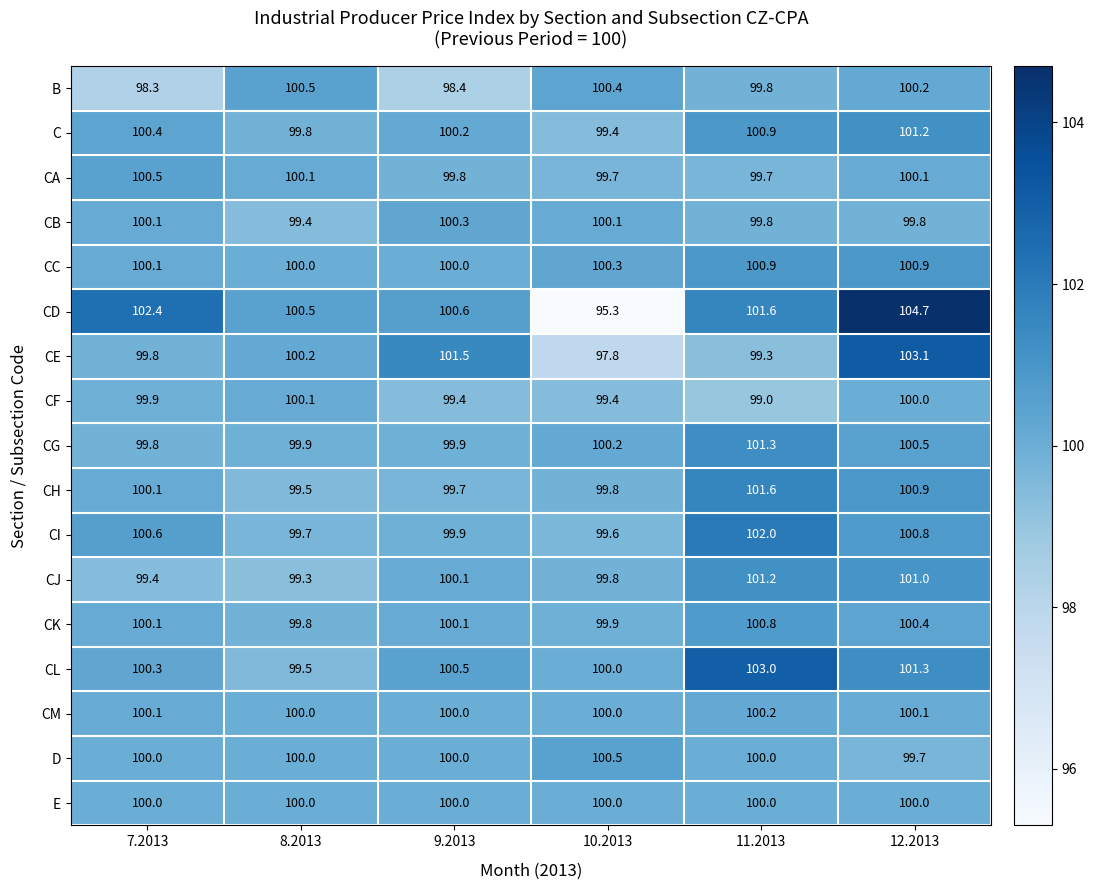

At which label does CI reach its minimum?

10.2013